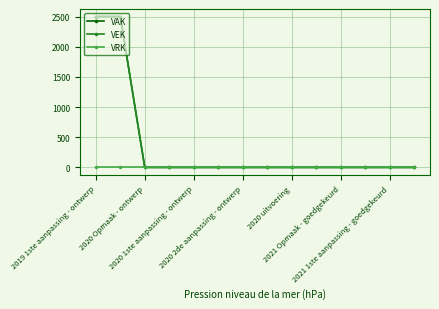

At which label does VRK reach its peak?

2019 1ste aanpassing - ontwerp